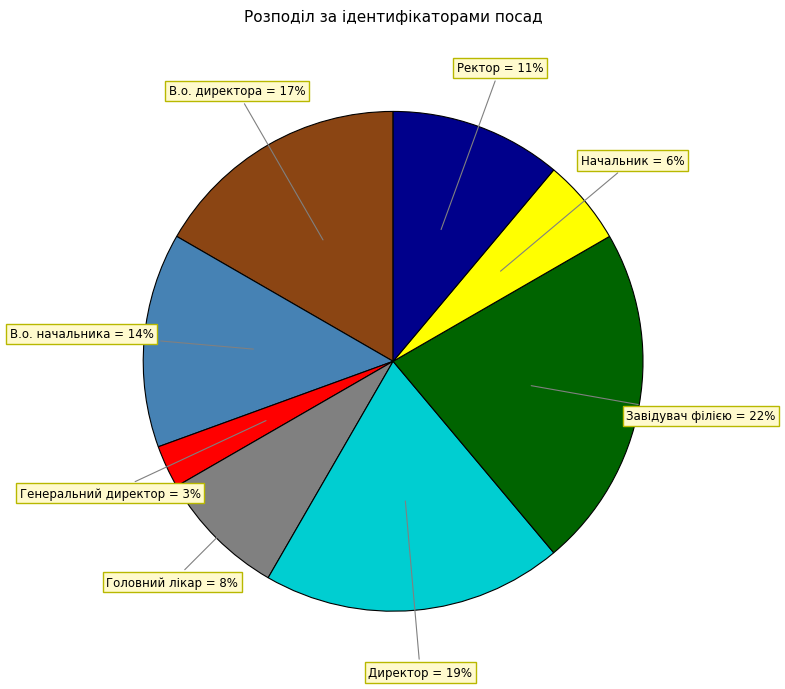

To the nearest percent, what portion does Начальник represent?

6%